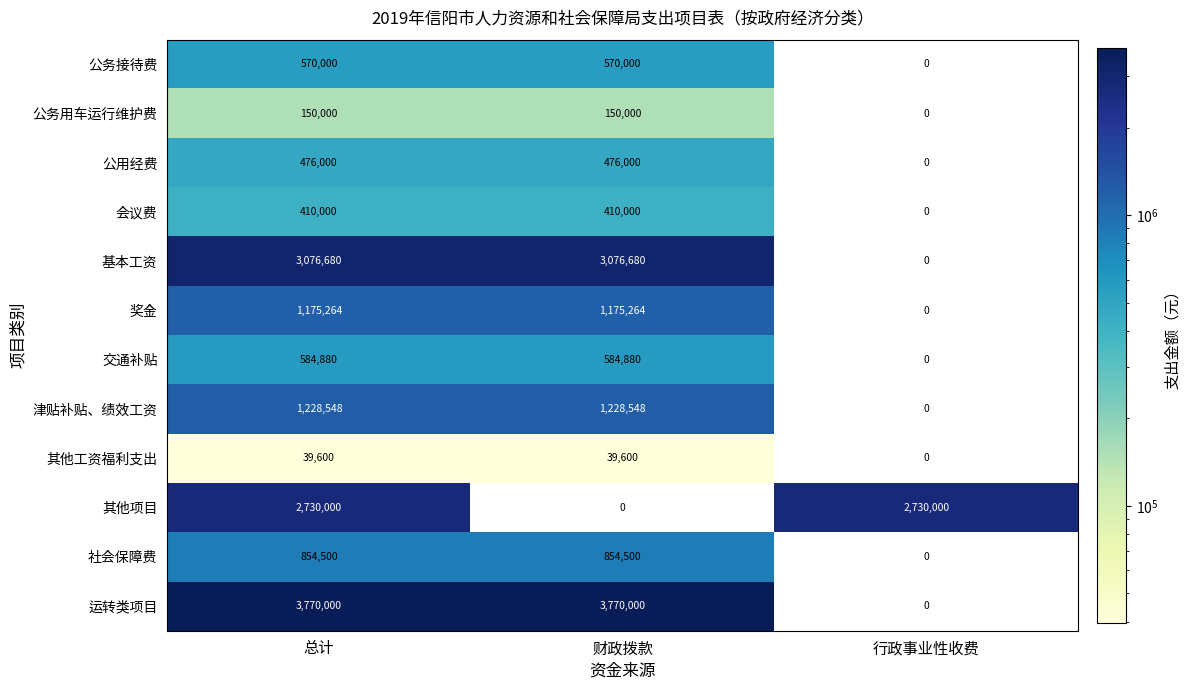

How many distinct data groups are displayed?

12